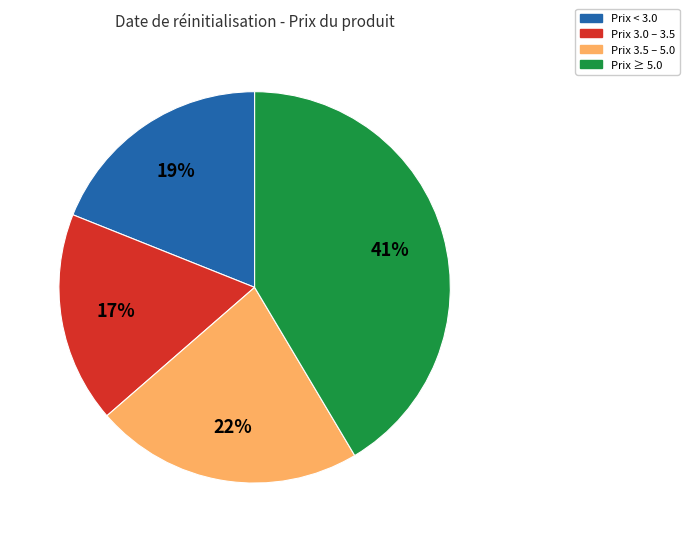

Which slice is the smallest?

Prix 3.0 – 3.5